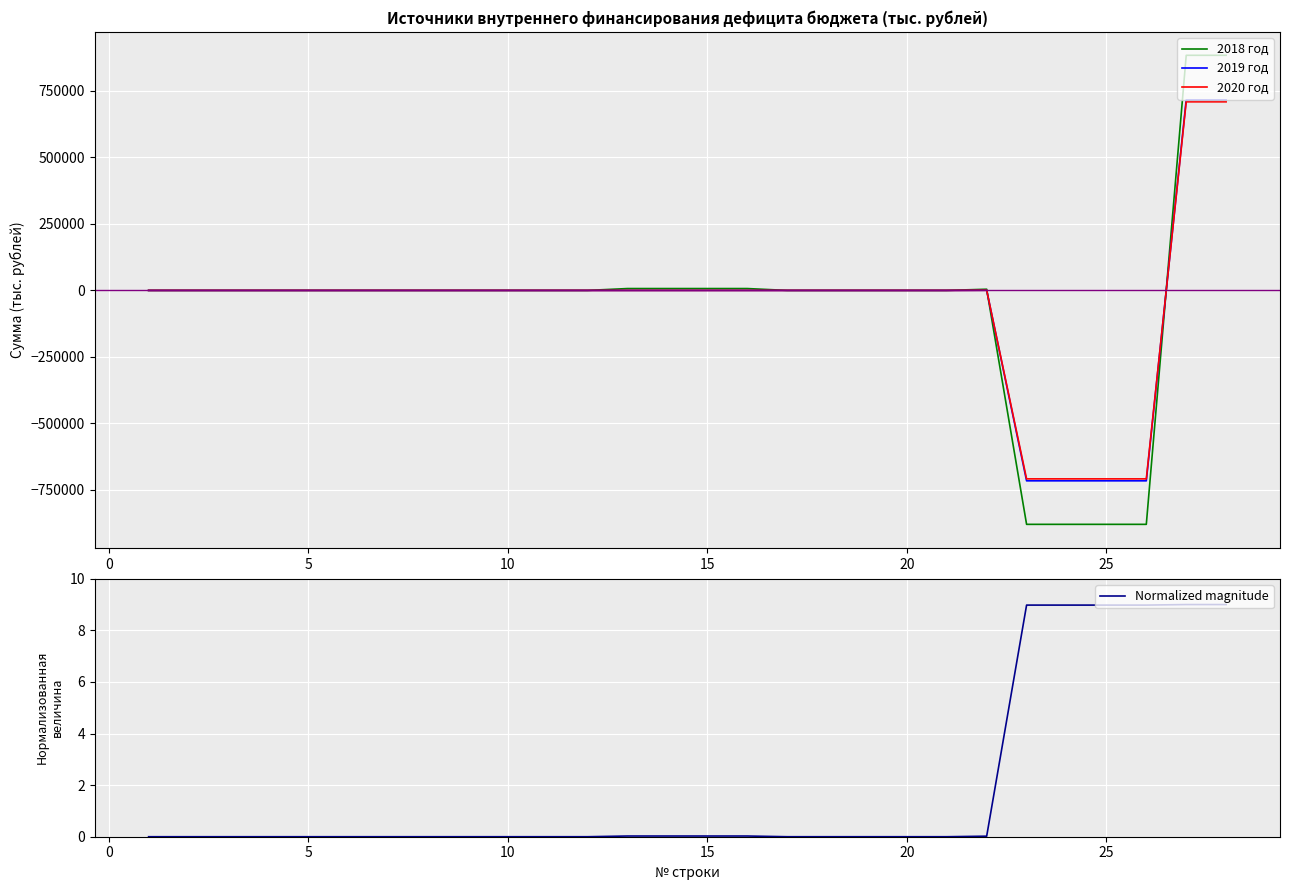

Which series has the widest spread of values?

2018 год